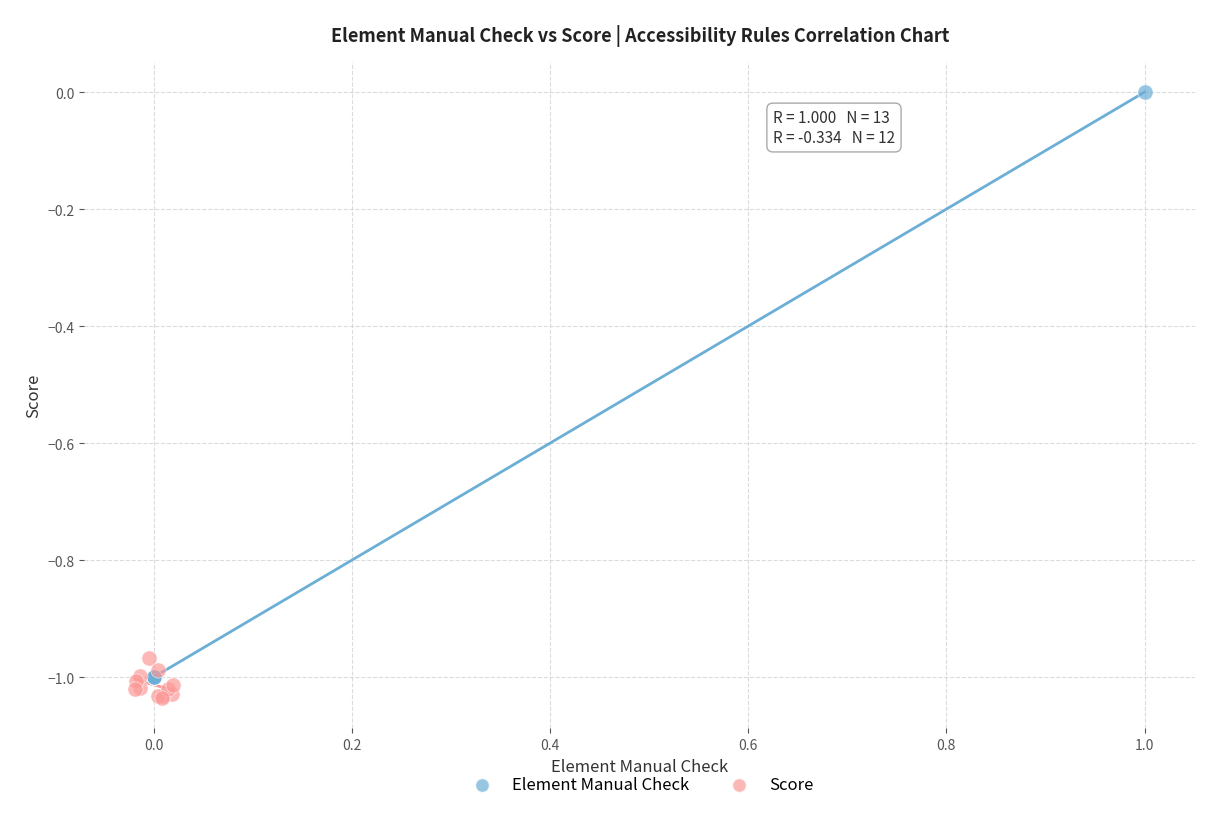

Which series contains the highest Y value?

Element Manual Check